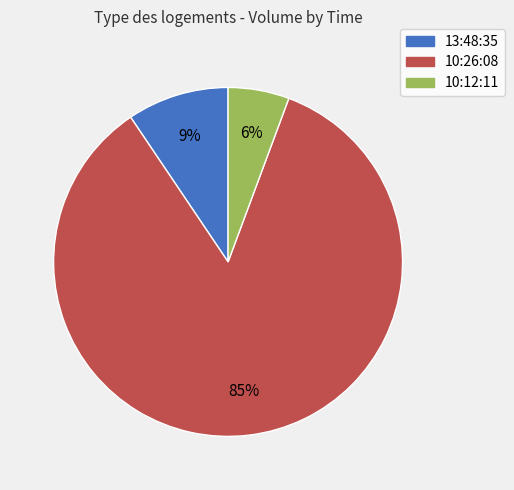

Which slice is the smallest?

10:12:11